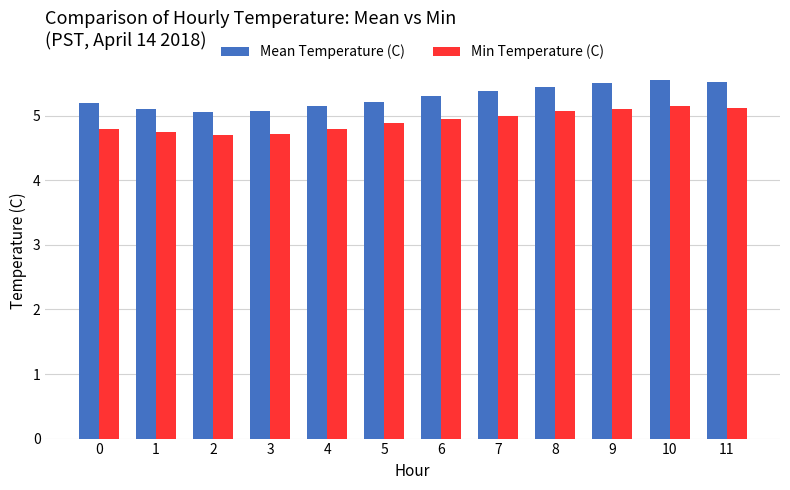

How many Min Temperature (C) values are between 4 and 5?

8